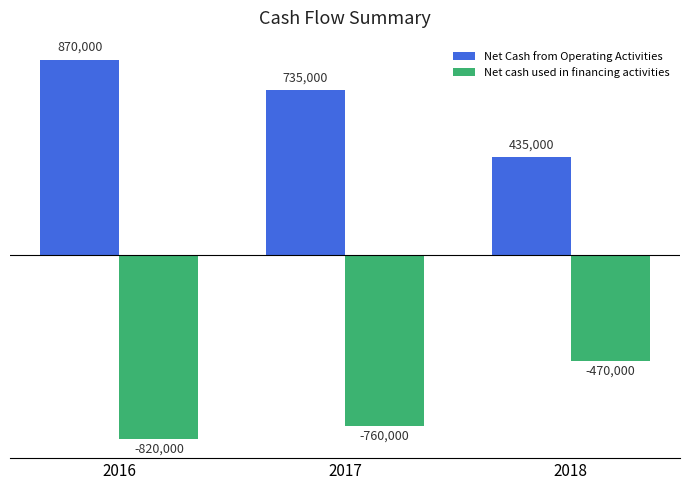

Which series changed the most between 2016 and 2018?

Net Cash from Operating Activities